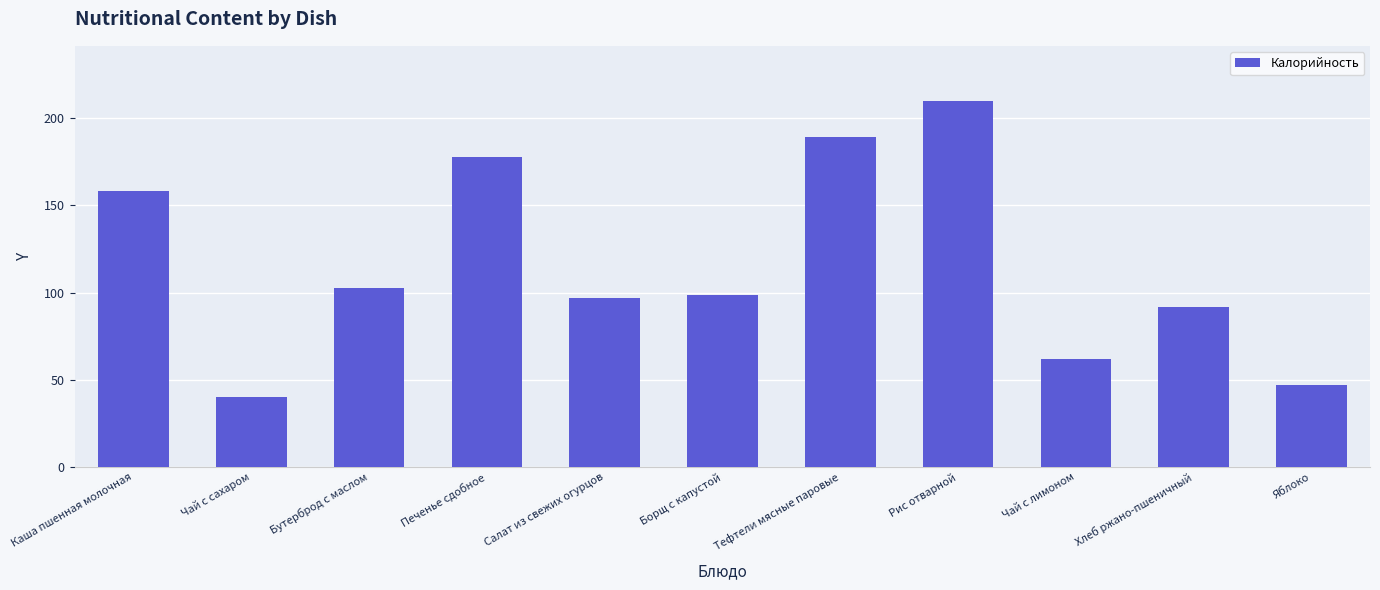

Reading right to left, extract all data points from this chart.

Яблоко=47.0	Хлеб ржано-пшеничный=92.0	Чай с лимоном=62.0	Рис отварной=210.1	Тефтели мясные паровые=189.2	Борщ с капустой=98.4	Салат из свежих огурцов=96.6	Печенье сдобное=178.0	Бутерброд с маслом=102.7	Чай с сахаром=40.0	Каша пшенная молочная=158.0